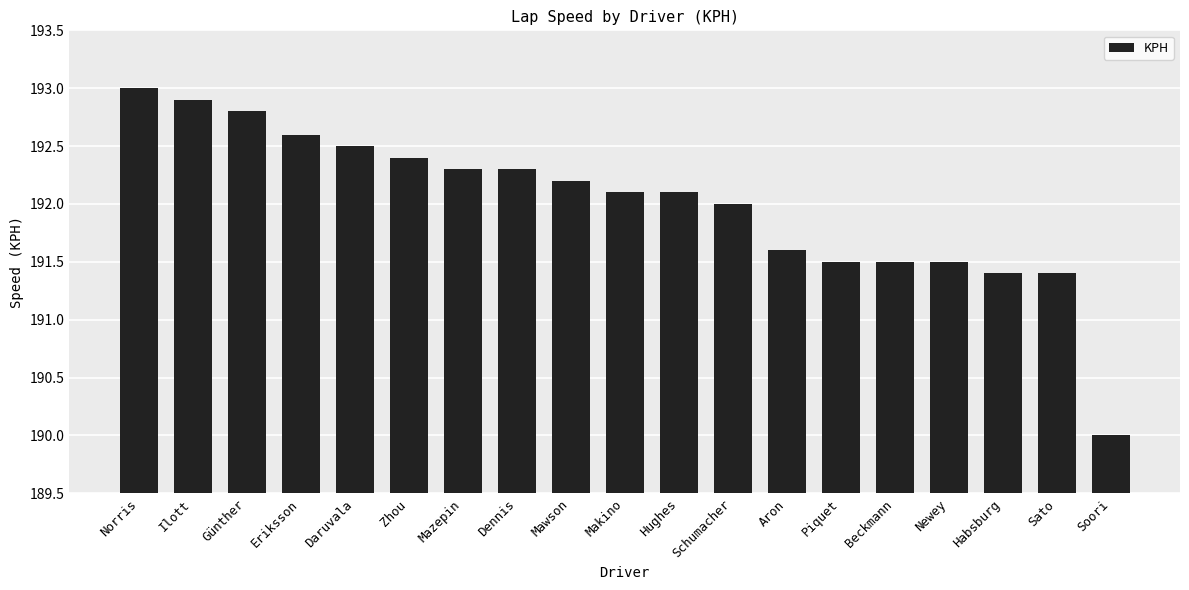

How many distinct data groups are displayed?

1